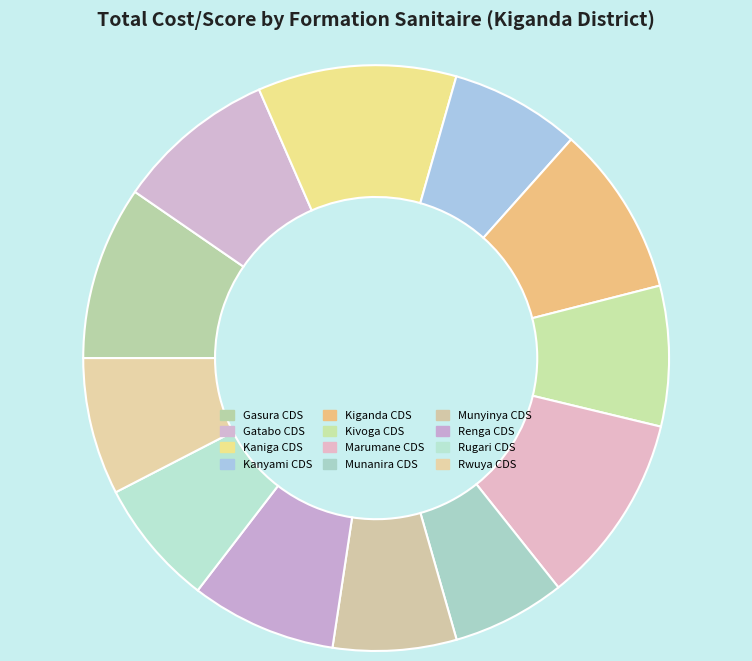

How many segments does this pie chart have?

12